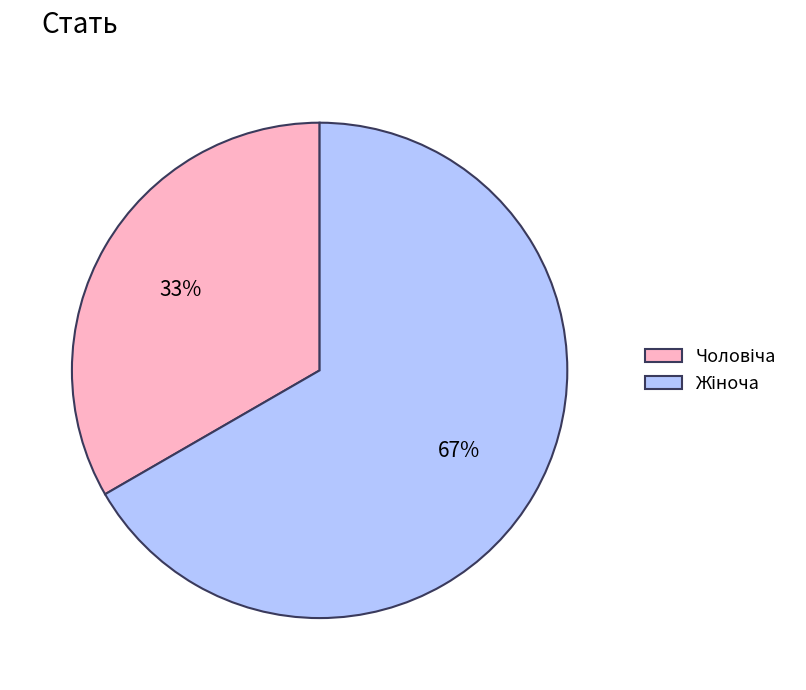

Does any single category account for the majority?

Yes